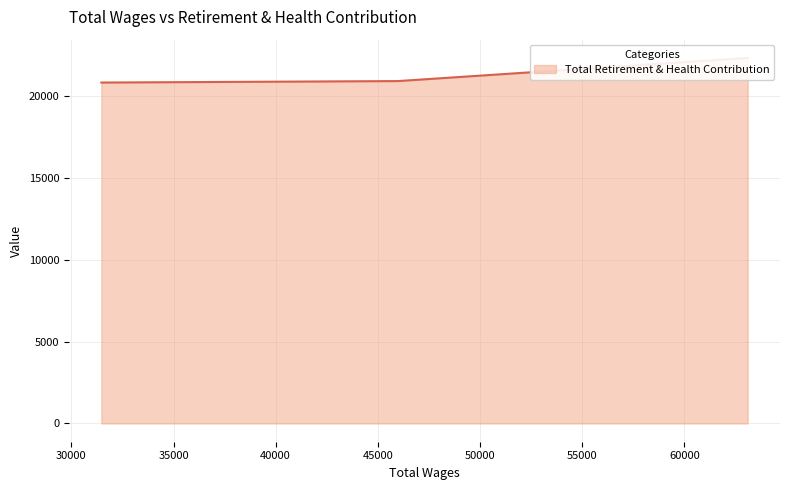

What is the sum of all values?

172458